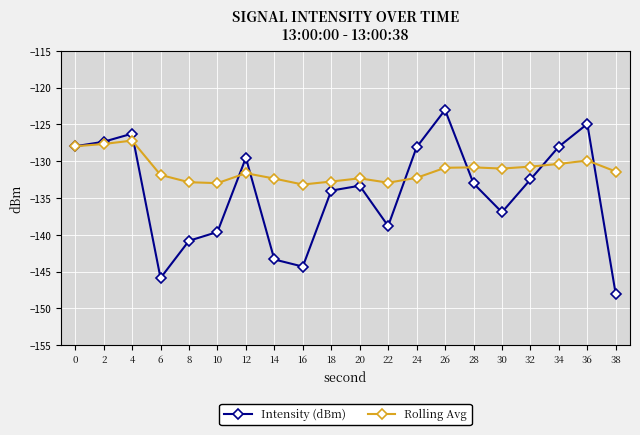

What are all the series names shown in the legend?

Intensity (dBm), Rolling Avg